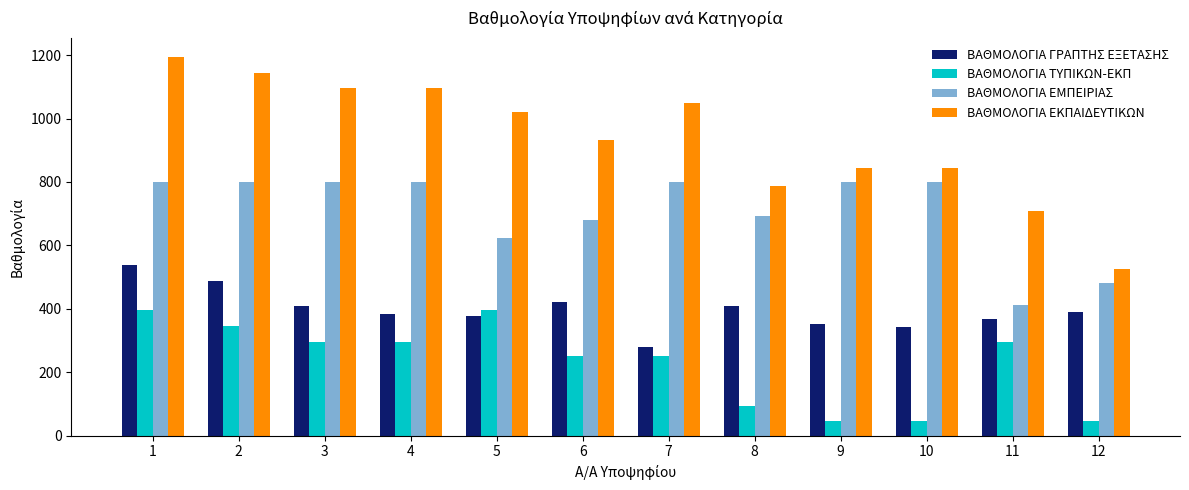

Are the bars horizontal?

No